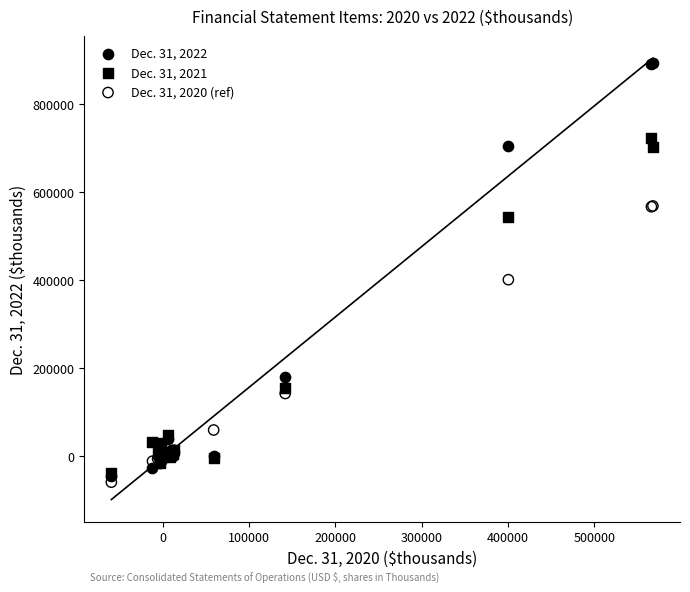

Across all series, what Y value is closest to 417100?

400465